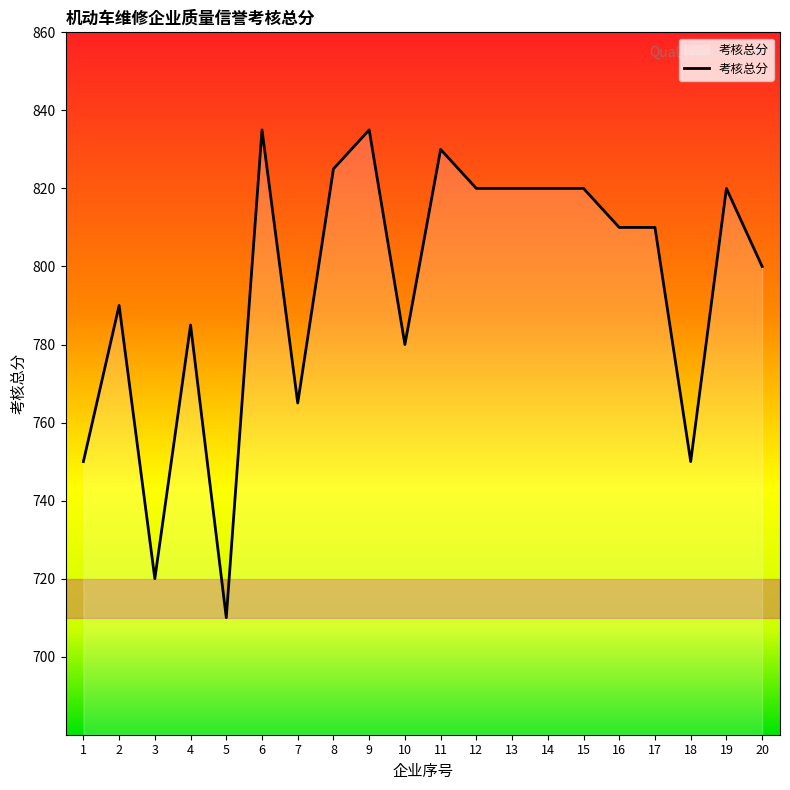

Reading left to right, transcribe all the data shown in this chart.

750	790	720	785	710	835	765	825	835	780	830	820	820	820	820	810	810	750	820	800